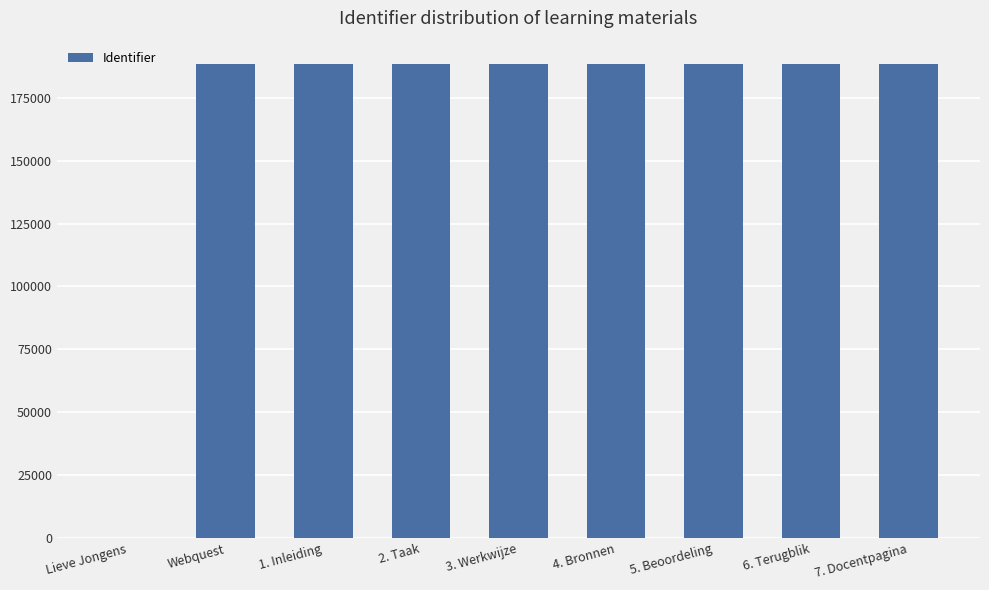

At which label is the value closest to 94125?

Webquest